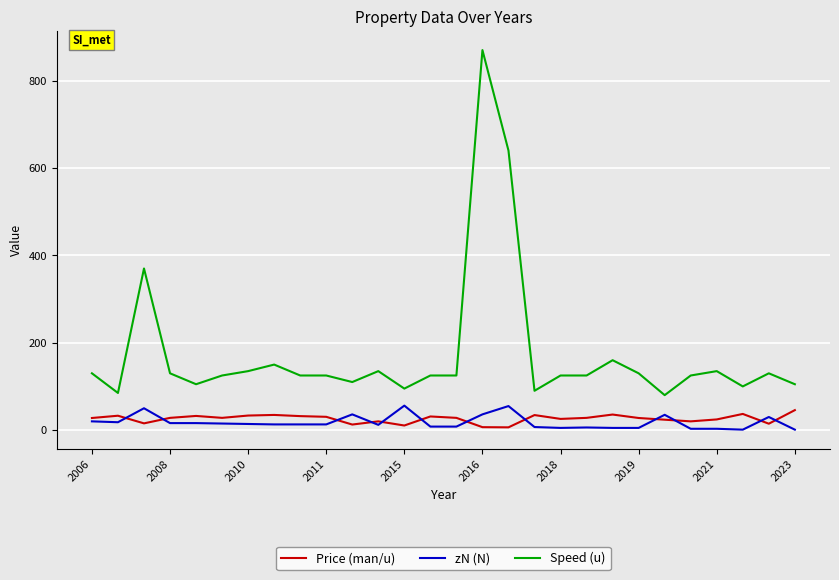

True or false: zN (N) and Speed (u) intersect in this chart.

False